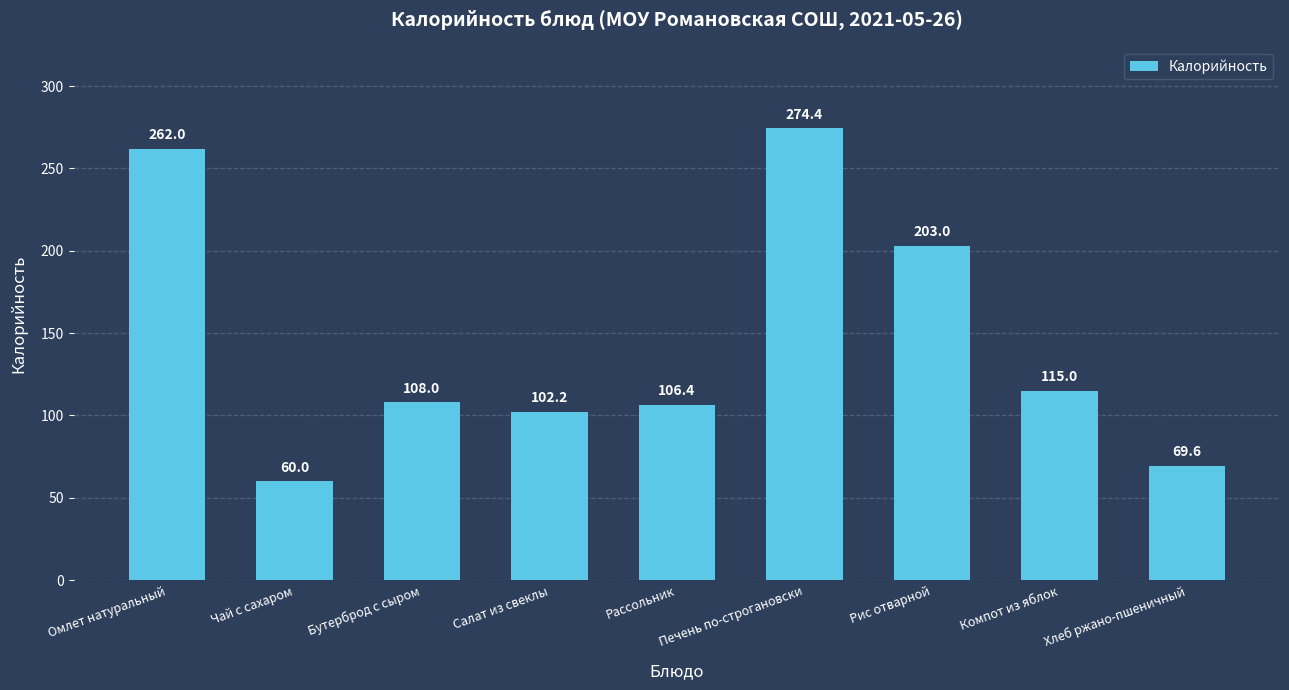

List the labels in order of value, largest first.

Печень по-строгановски, Омлет натуральный, Рис отварной, Компот из яблок, Бутерброд с сыром, Рассольник, Салат из свеклы, Хлеб ржано-пшеничный, Чай с сахаром